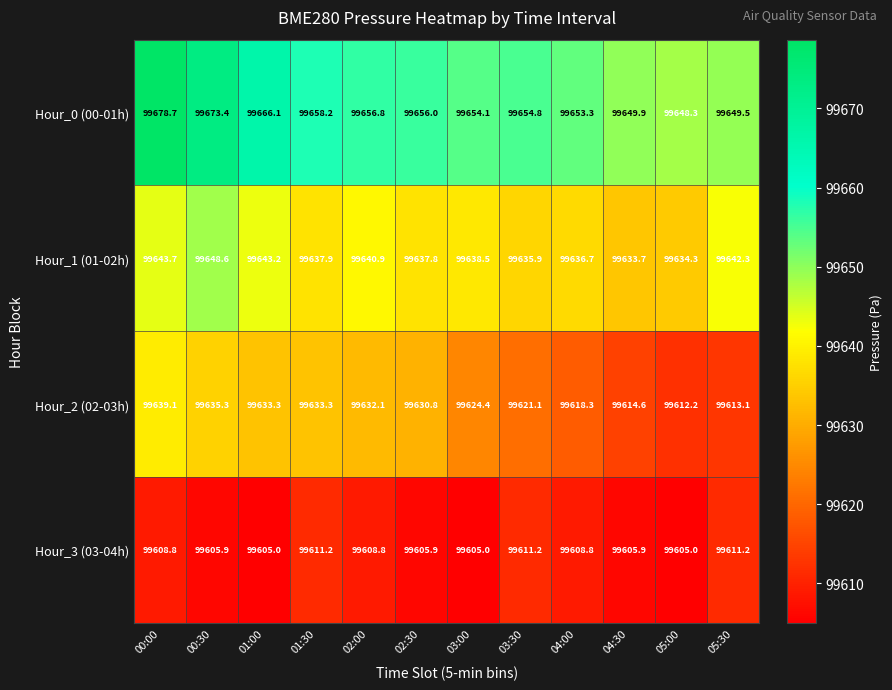

Is it true that Hour_1 (01-02h) equals 99643.7 at 00:00?

True